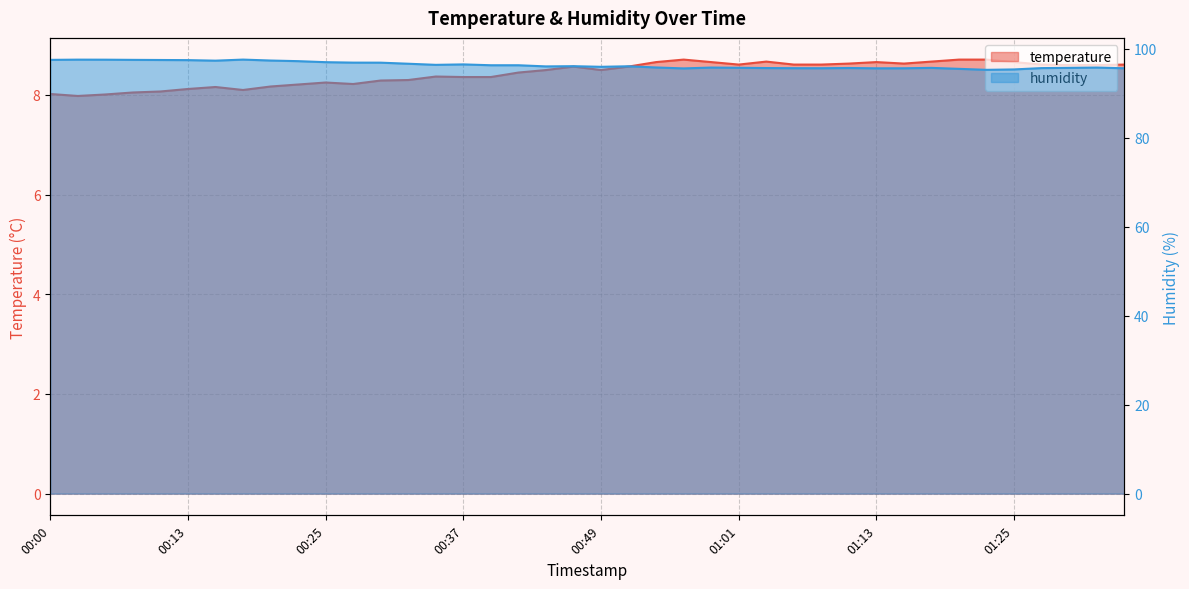

True or false: temperature and humidity cross at least once.

False